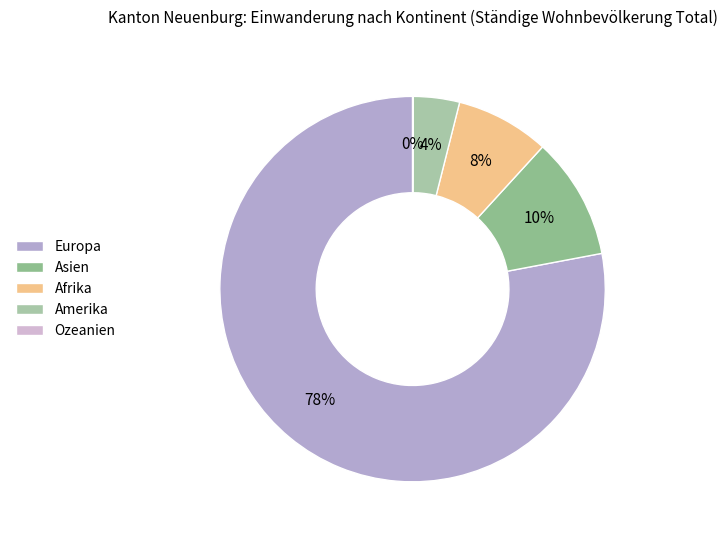

To the nearest percent, what is the average slice percentage?

20%